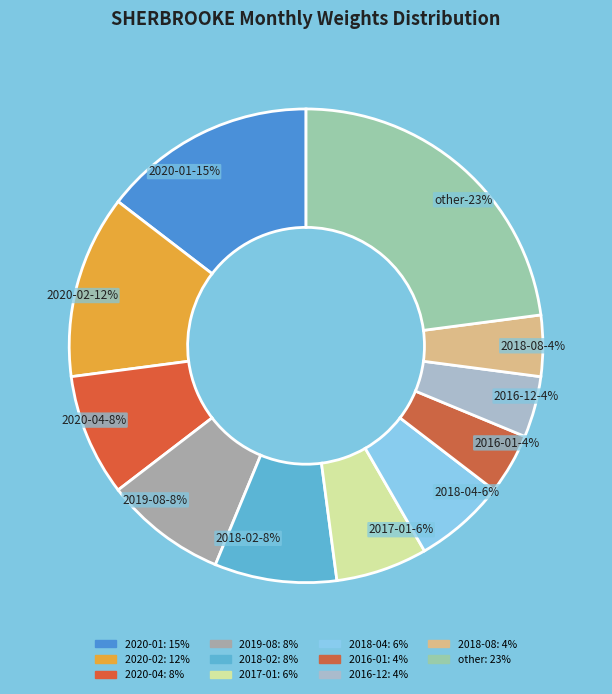

Rank the categories by value from highest to lowest.

other, 2020-01, 2020-02, 2020-04, 2019-08, 2018-02, 2017-01, 2018-04, 2016-01, 2016-12, 2018-08